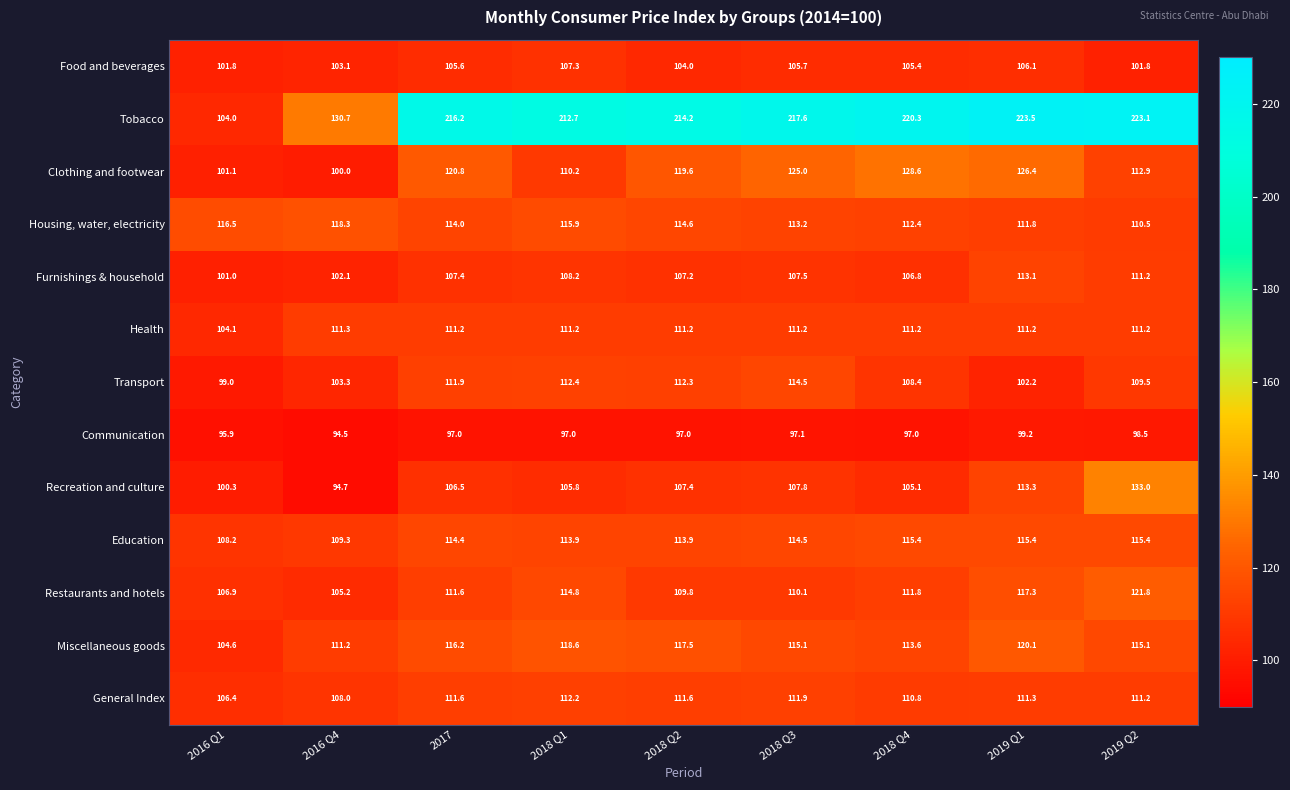

Which series changed the most between 2016 Q1 and 2019 Q2?

Tobacco